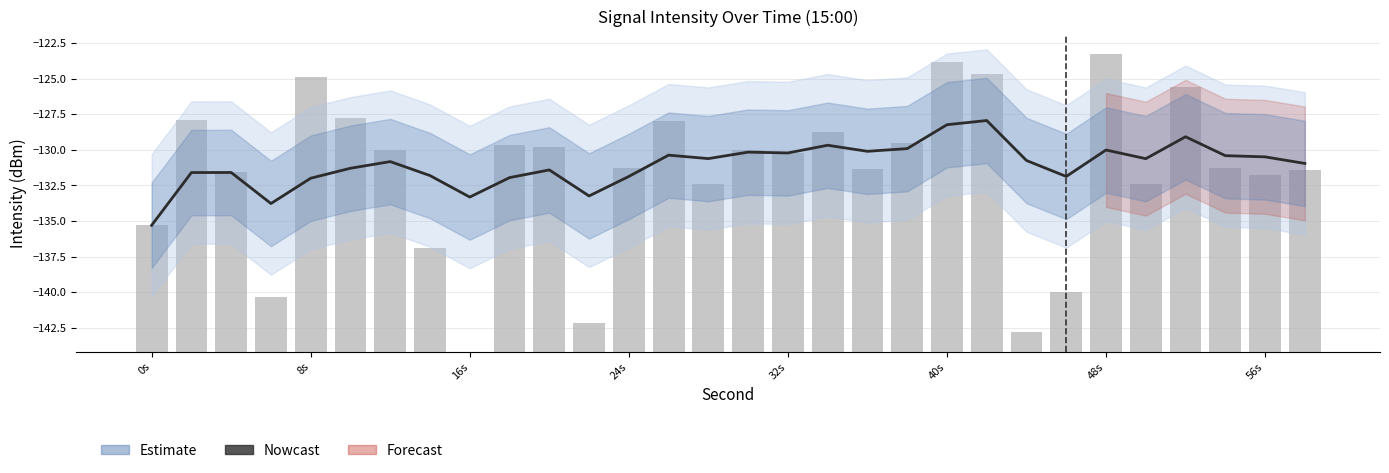

How many bars are there in total?

30